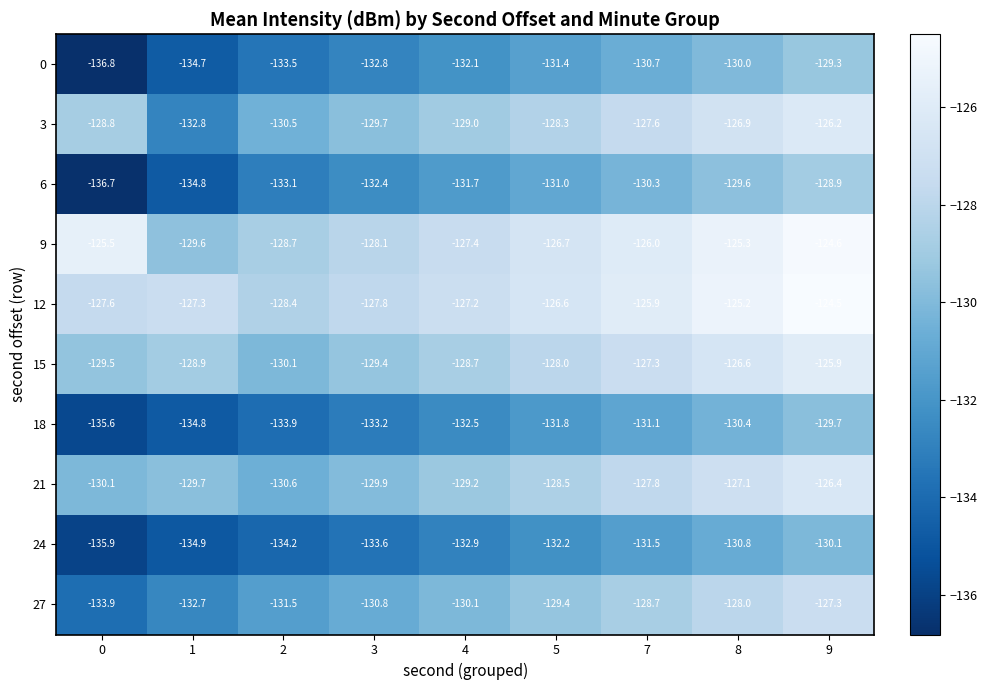

What is the smallest value displayed?

-136.8